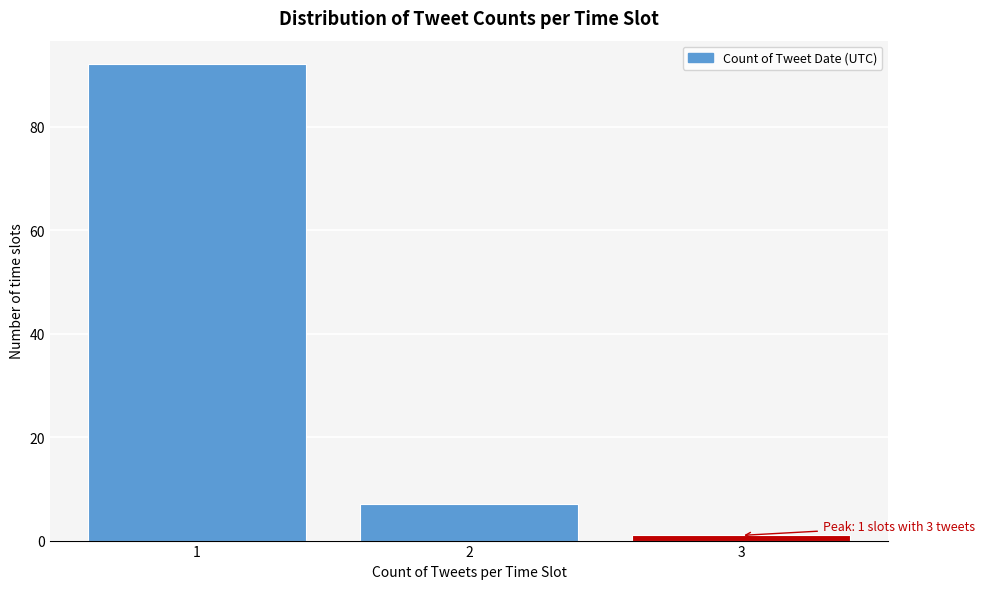

Reading left to right, extract all data points from this chart.

92	7	1